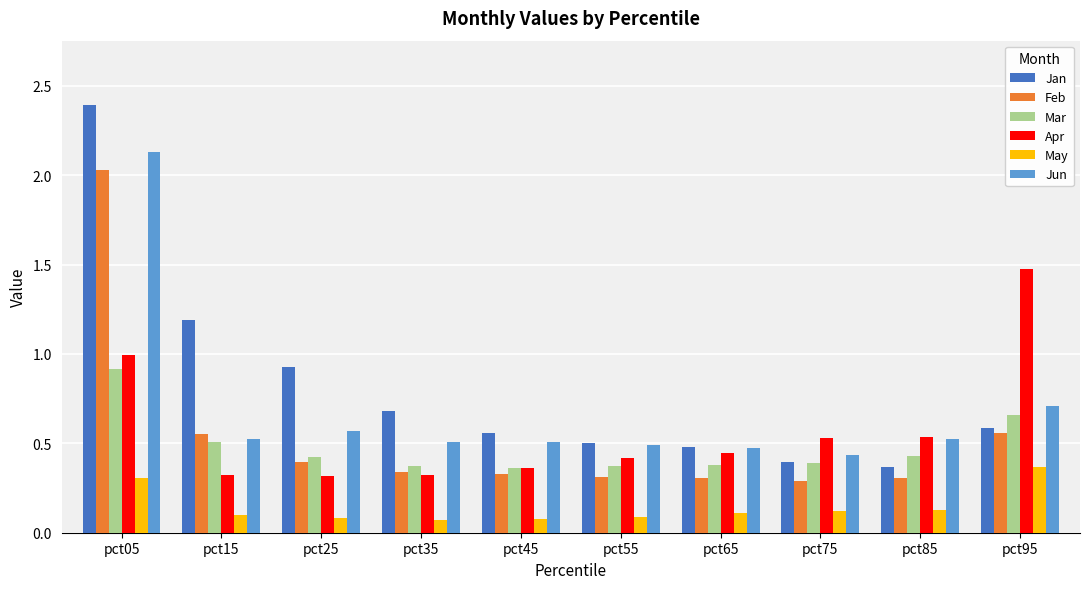

What is the average value of the Jan series?

0.8